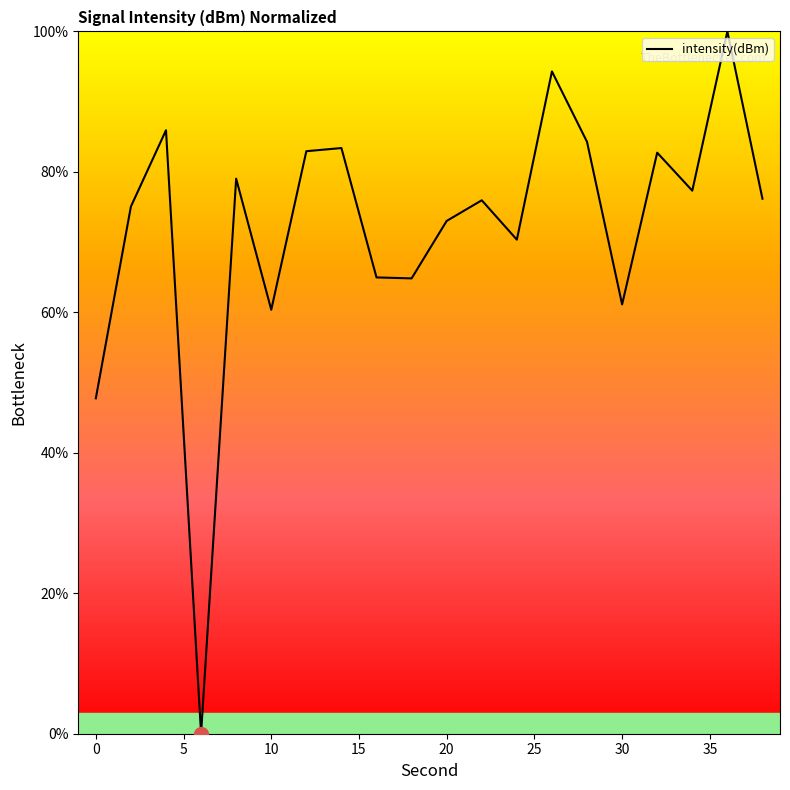

What is the greatest value displayed?

100.0